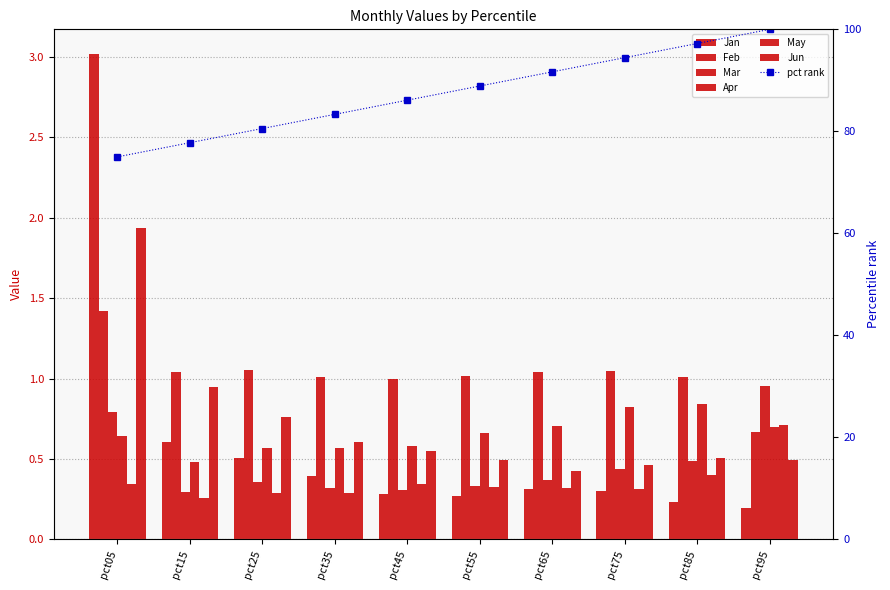

At which label does Feb reach its minimum?

pct95